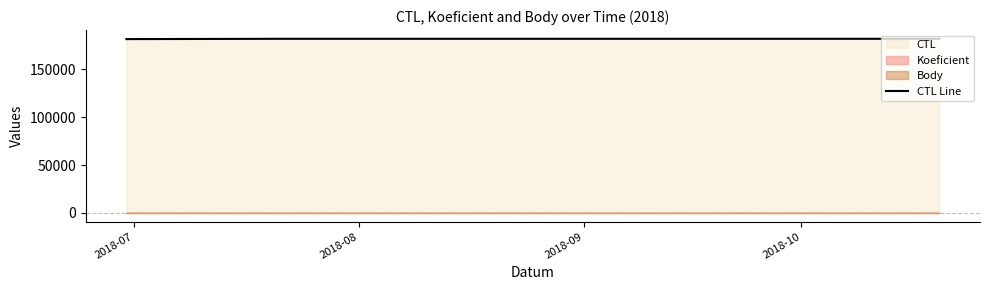

What is the highest value of the CTL Line series?

181722